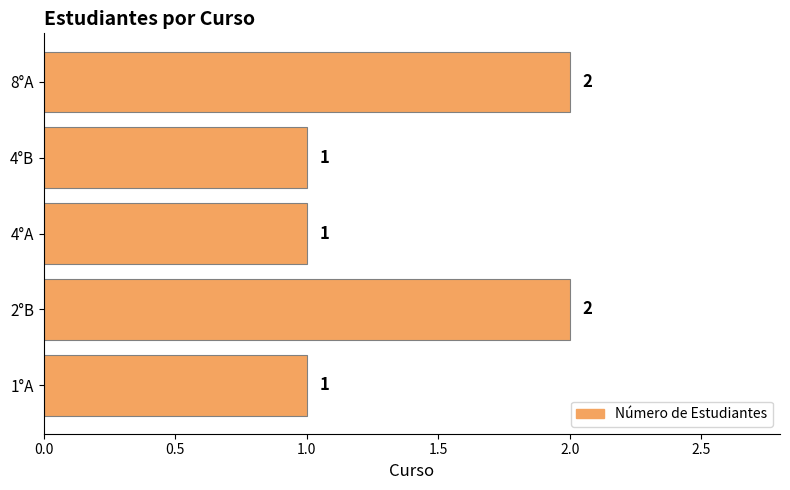

Approximately how many times larger is the value at 1°A compared to 2°B?

0.5